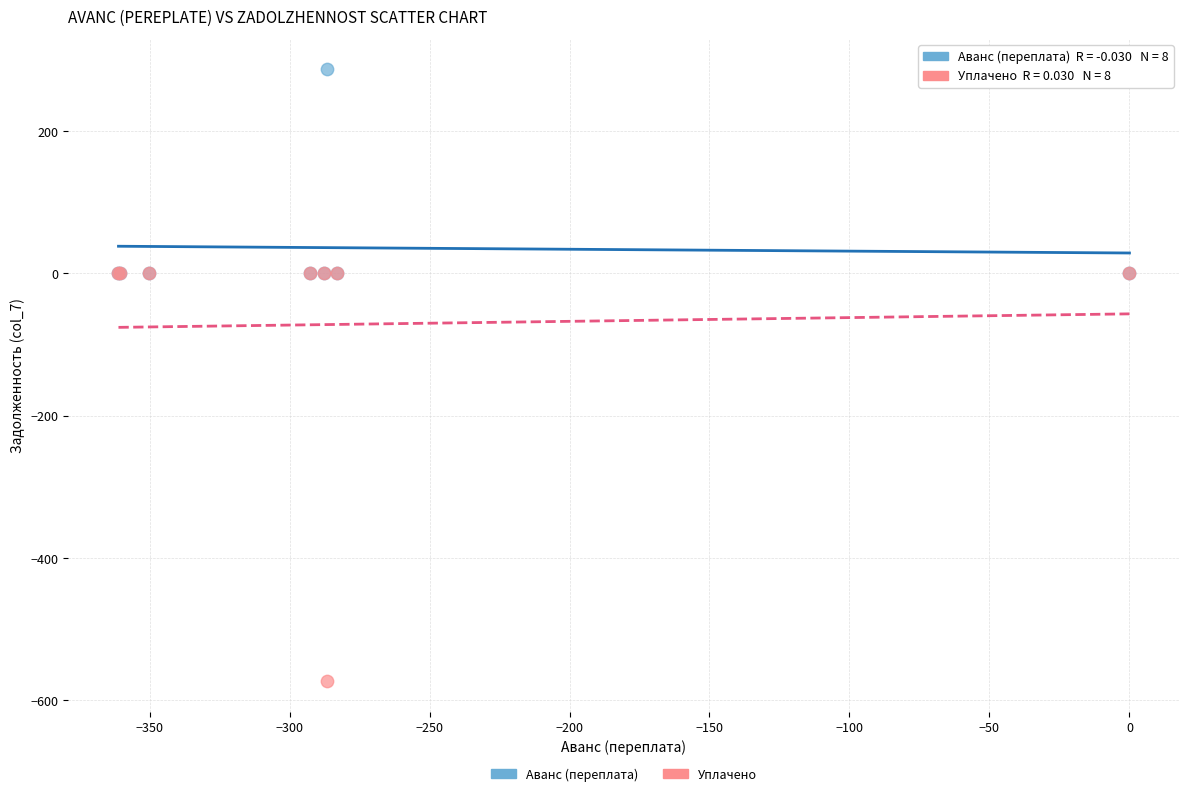

What are all the series names shown in the legend?

Аванс (переплата), Уплачено